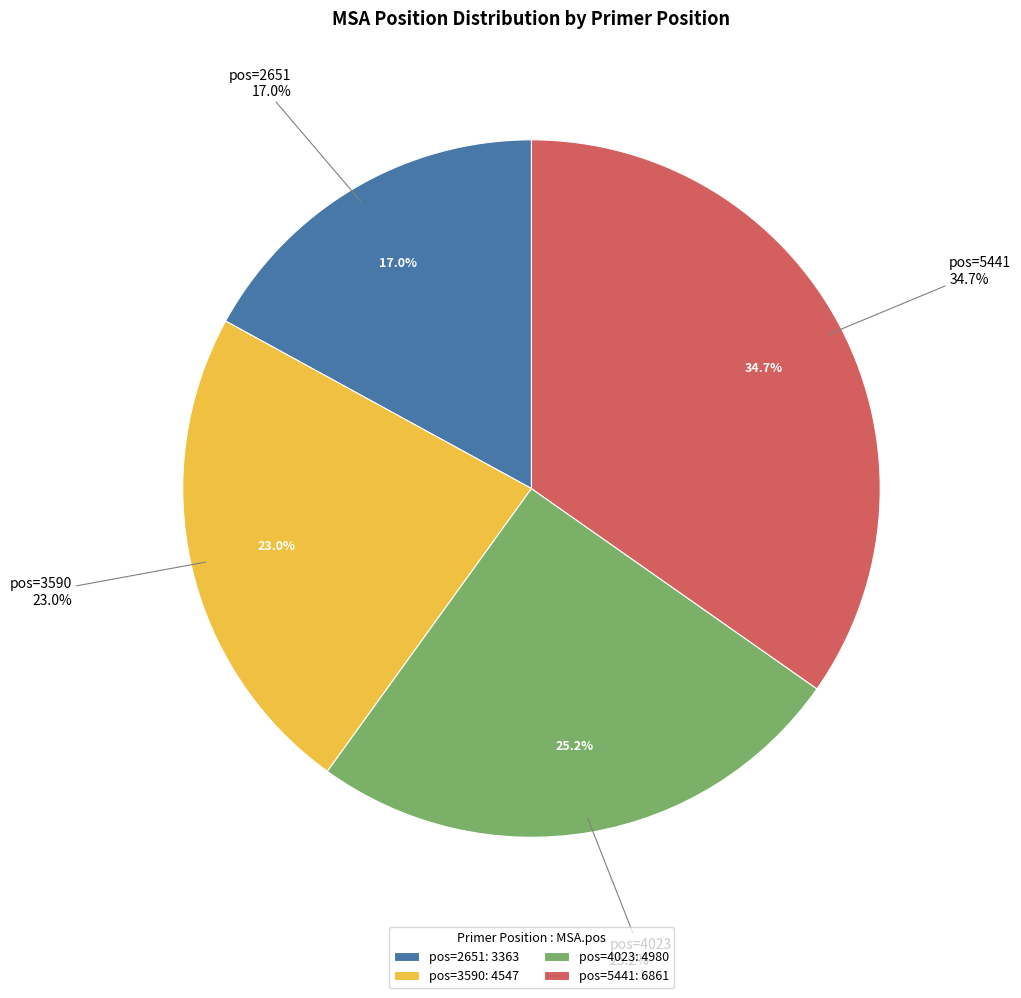

What percentage do 3590 and 2651 together represent?

40.0%